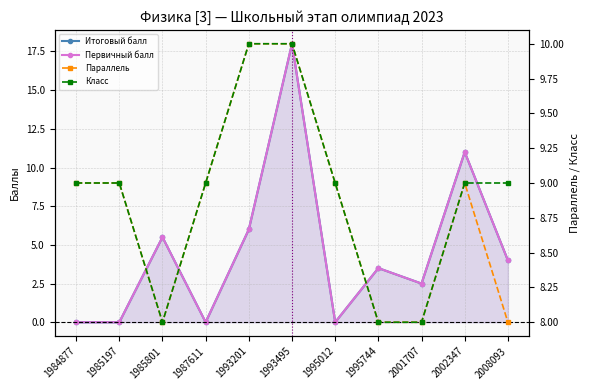

The Первичный балл series shows 6.0 at 1995744. True or false?

False